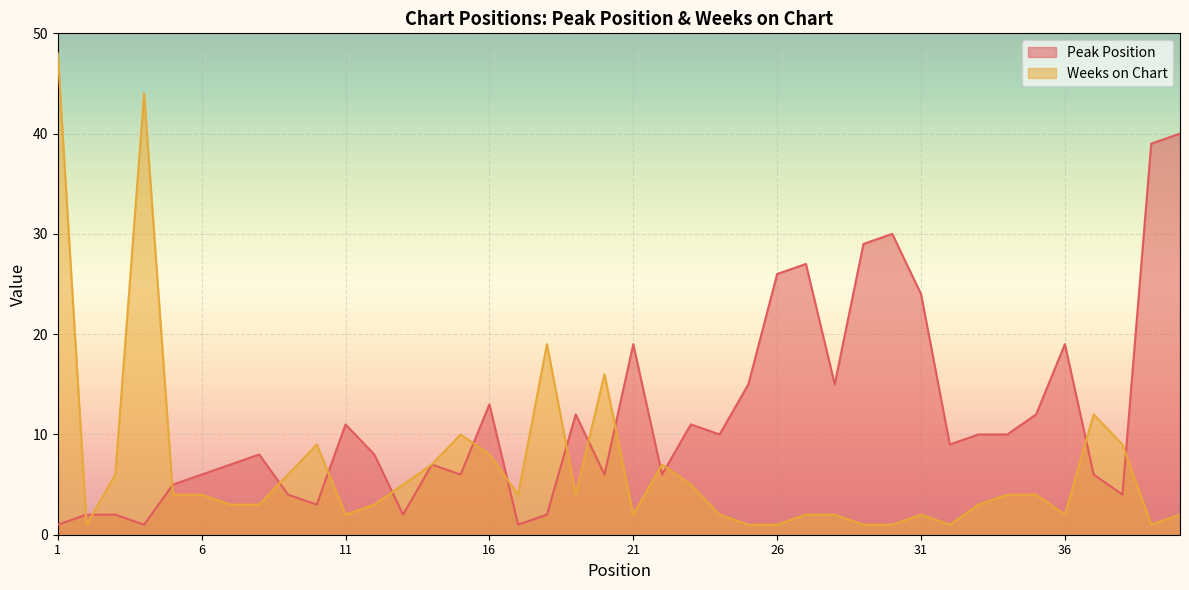

List the series in order of their peak value, lowest first.

Peak Position, Weeks on Chart